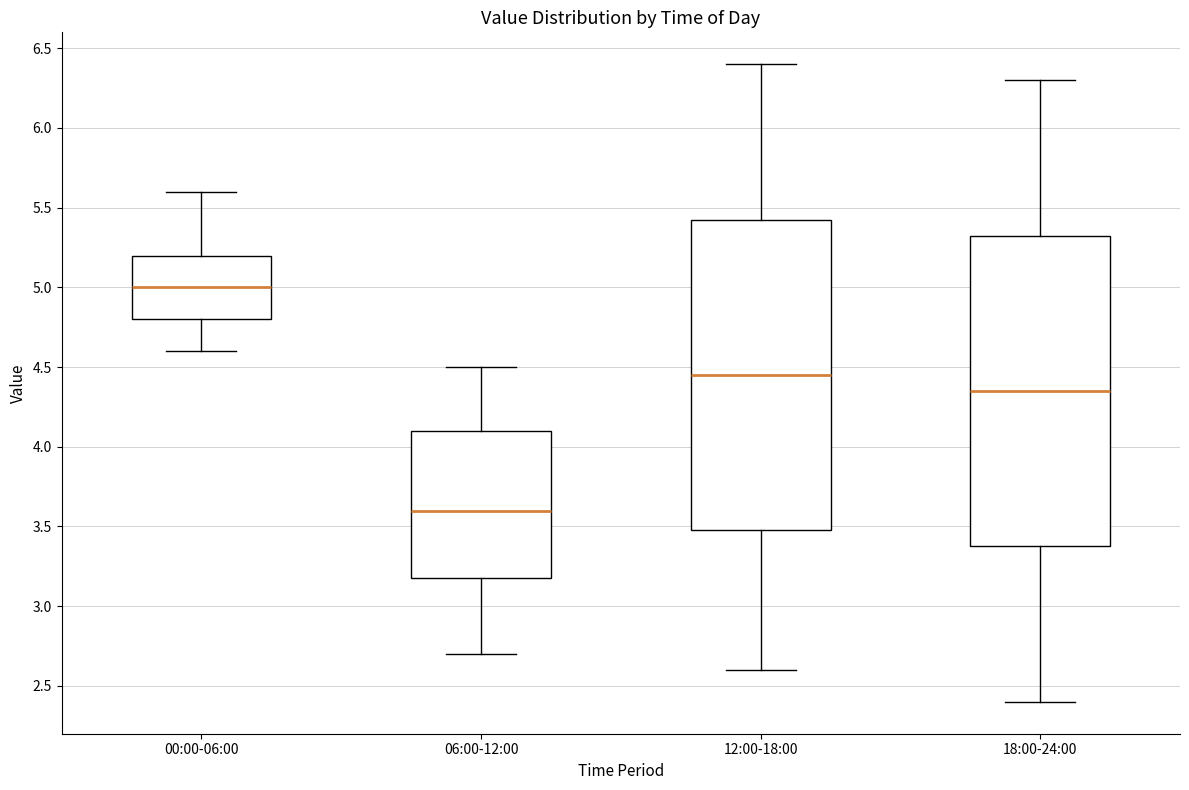

Which box's median line is the lowest?

06:00-12:00